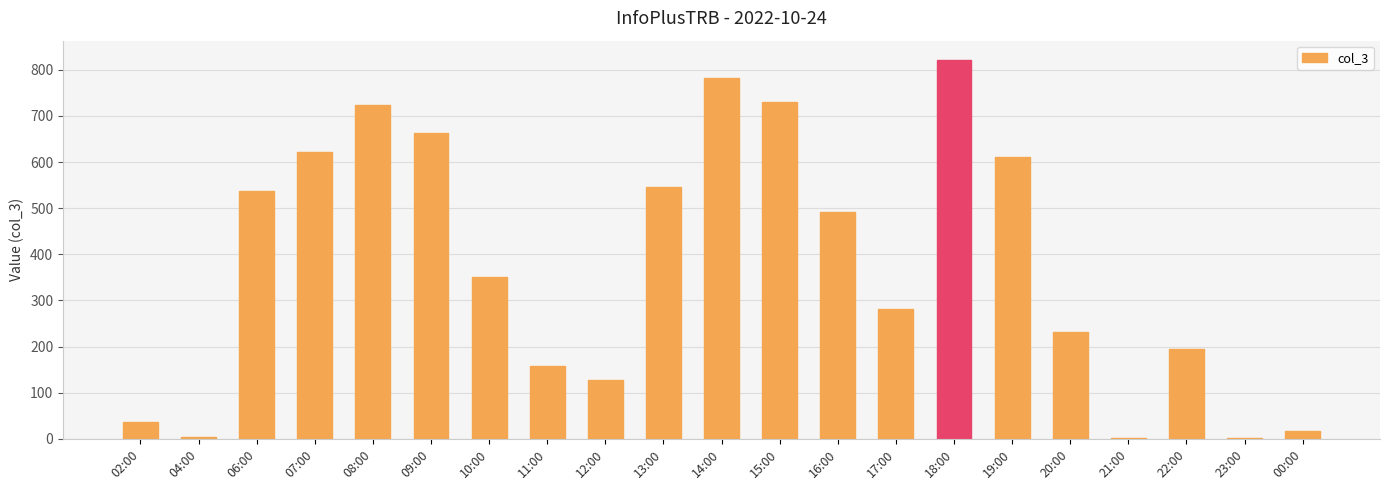

At which label is the value closest to 412?

10:00